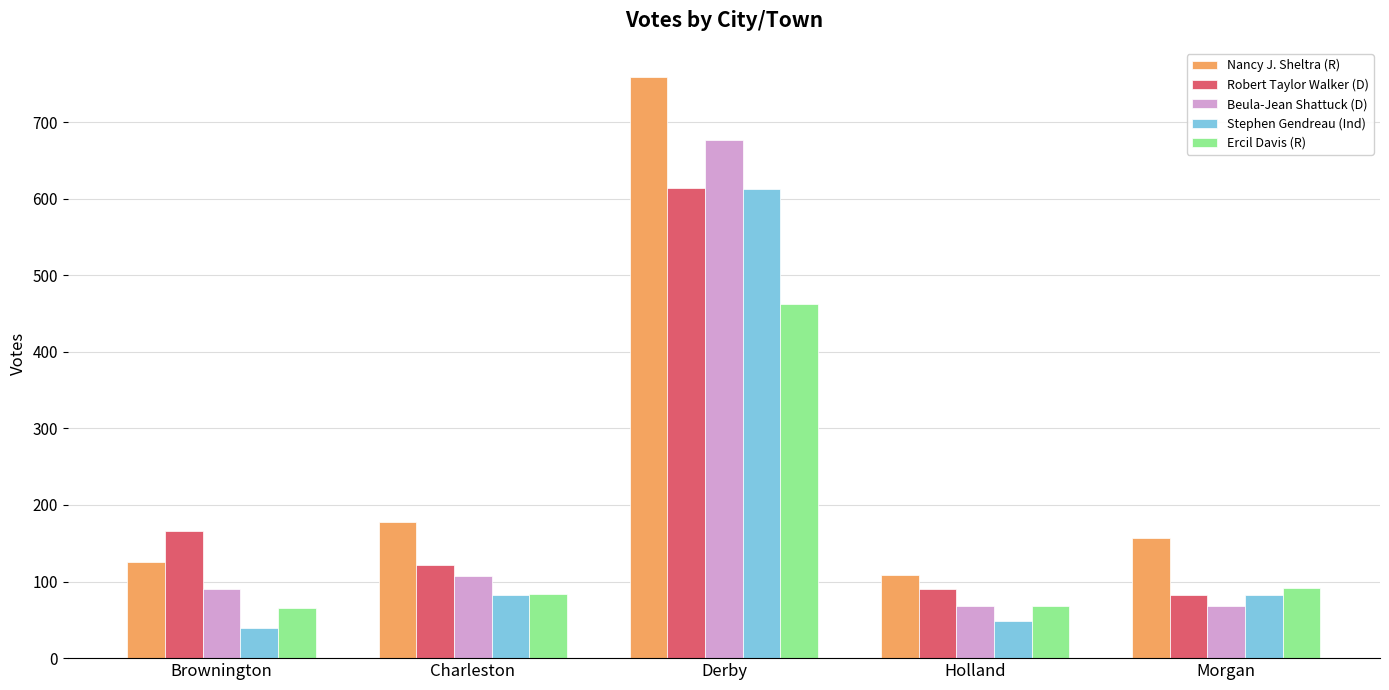

What is the value of the Nancy J. Sheltra (R) bar at the 1st from the left?

126